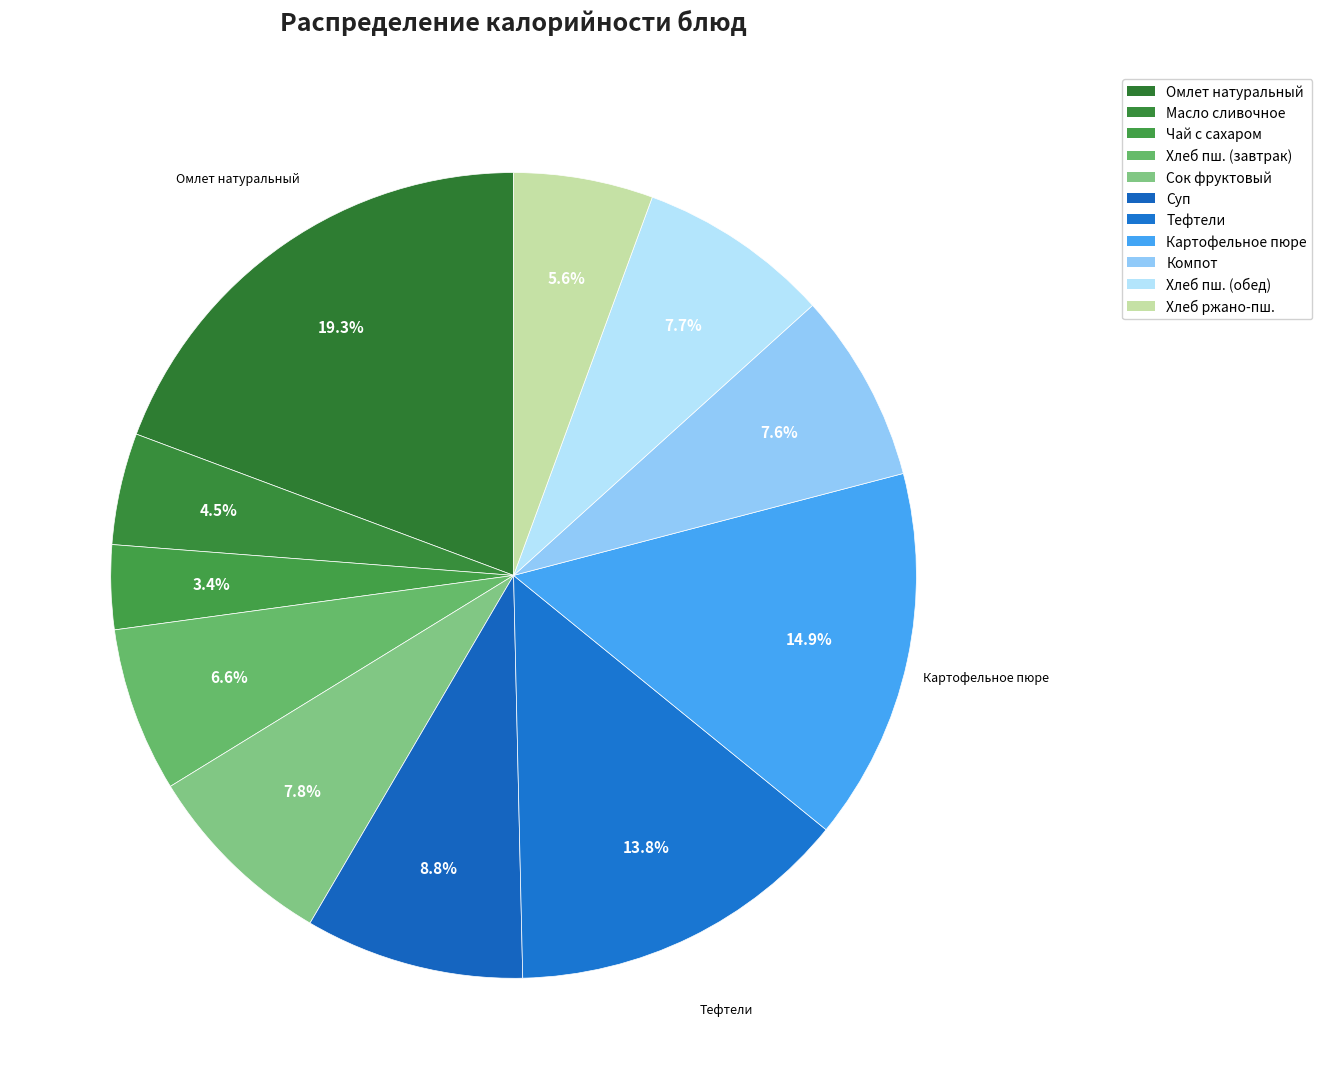

How many segments does this pie chart have?

11